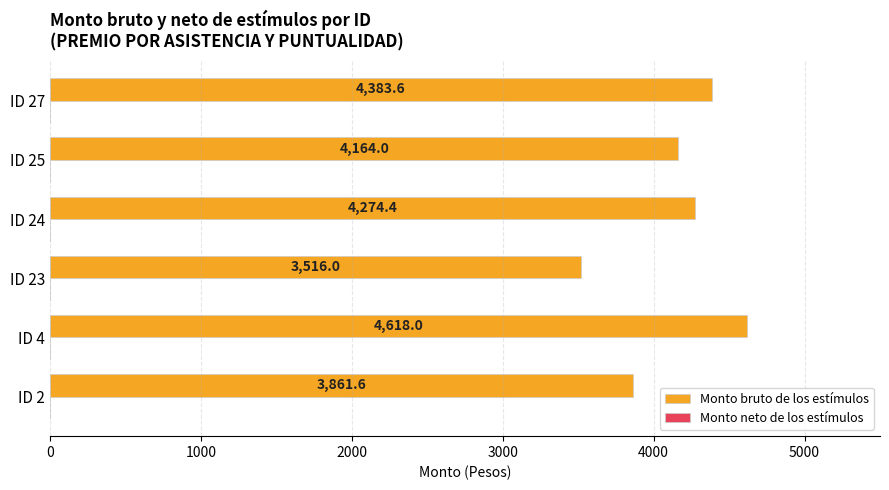

What is the ratio of the value at ID 27 to the value at ID 2?

1.1